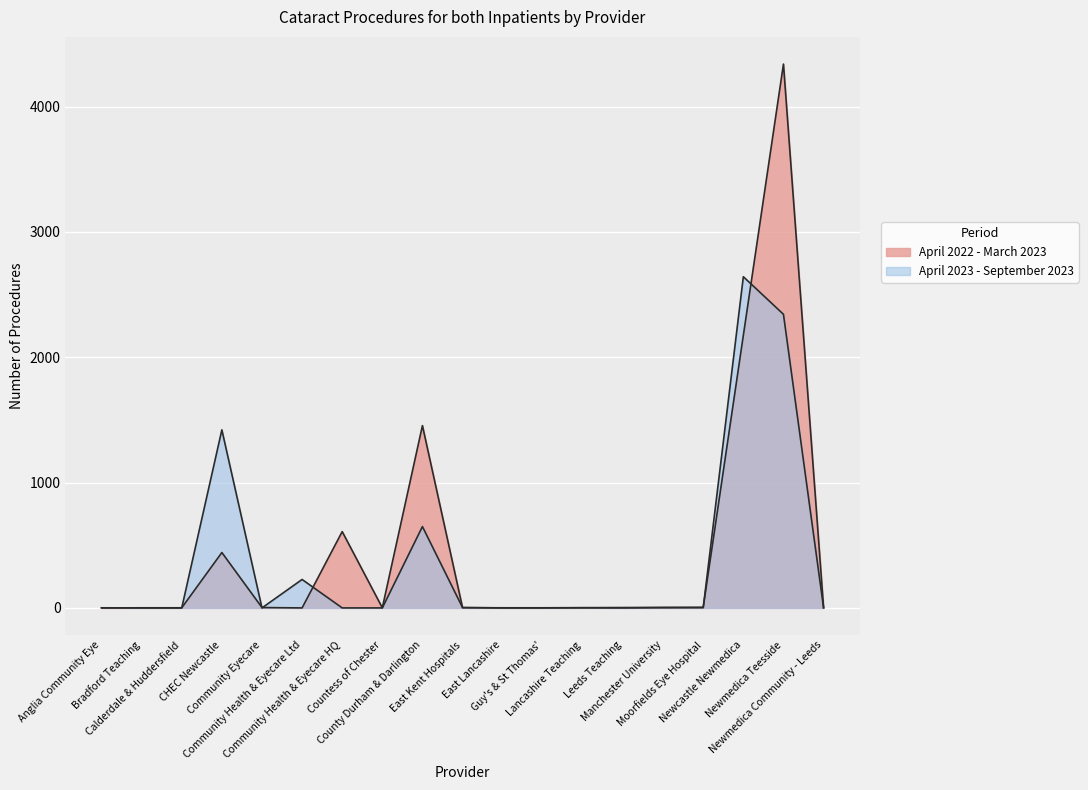

Which series changed the most between Countess of Chester and Newmedica Teesside?

April 2022 - March 2023